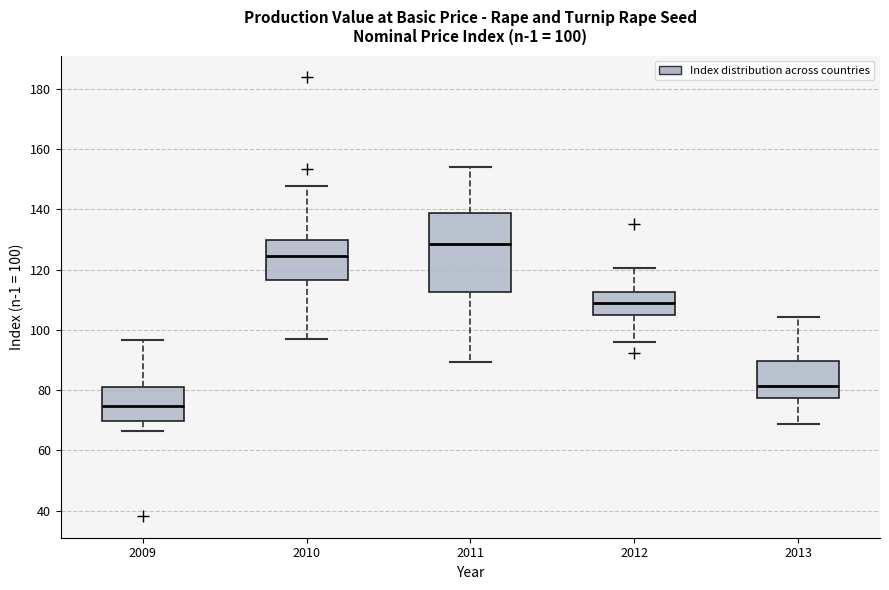

Which box's median line is the lowest?

2009